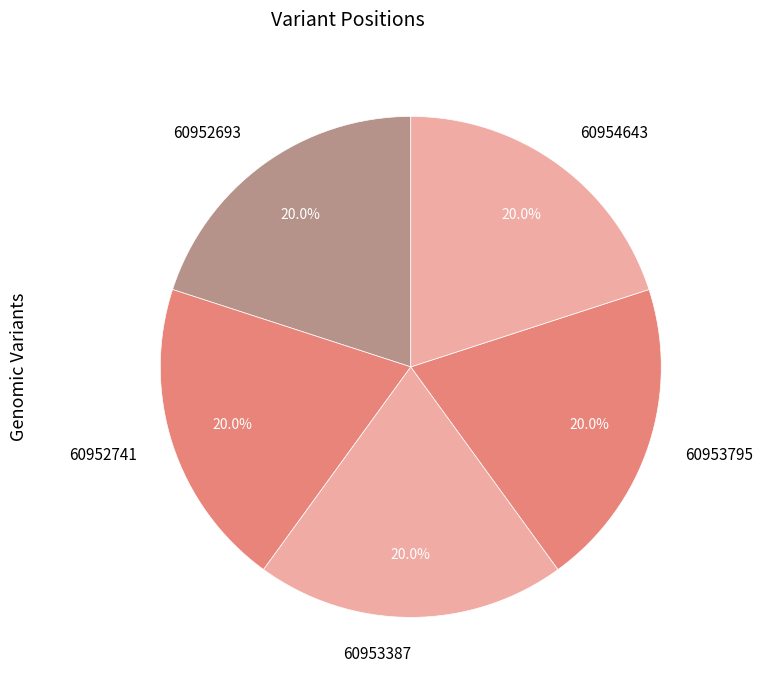

Approximately how many times larger is the value at 60952693 compared to 60952741?

1.0